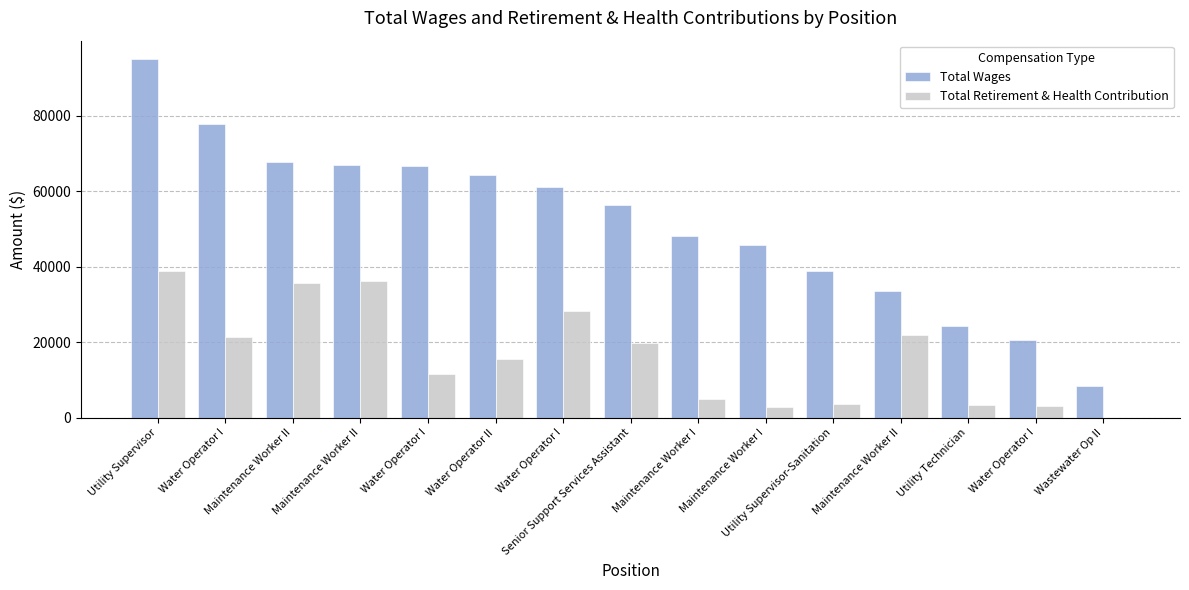

Does the chart contain stacked bars?

No